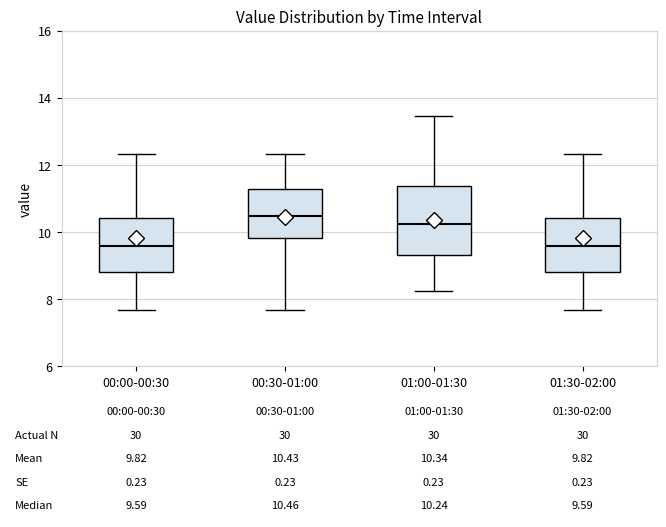

Which box is the tallest, from its lower edge to its upper edge?

01:00-01:30